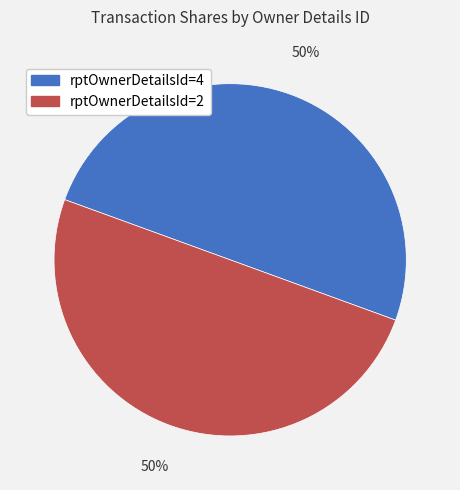

To the nearest percent, what percentage of the pie is rptOwnerDetailsId=4?

50%